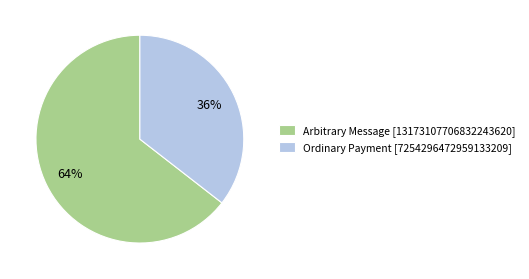

To the nearest percent, what is the combined percentage of Arbitrary Message and Ordinary Payment?

100%